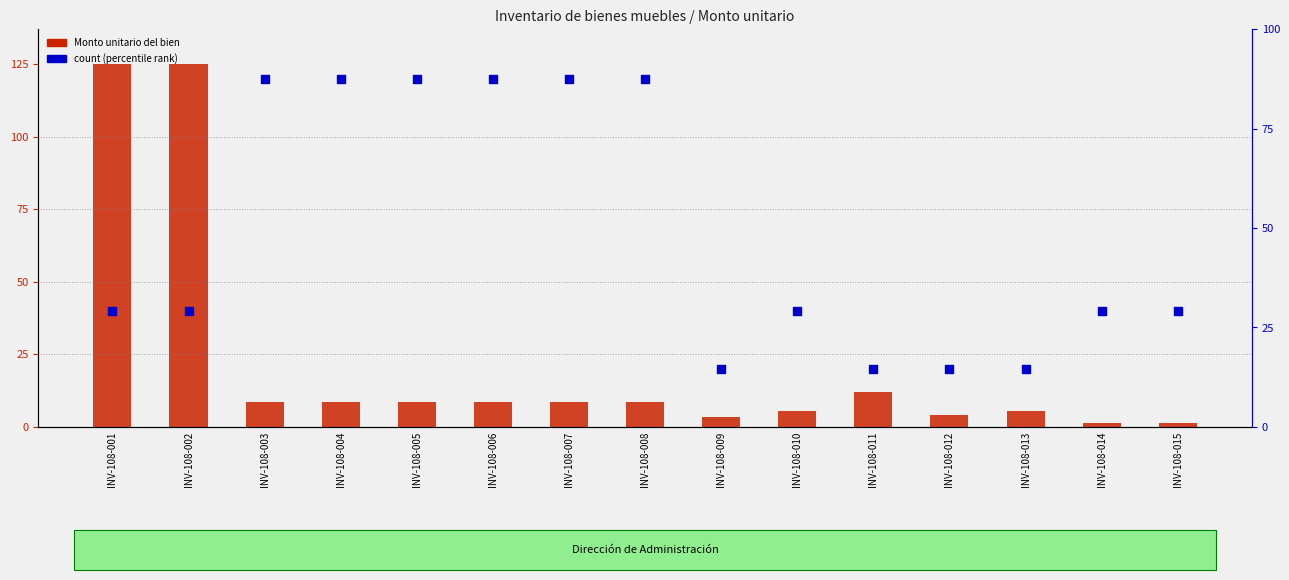

Which series reaches the maximum Y coordinate?

Monto unitario del bien